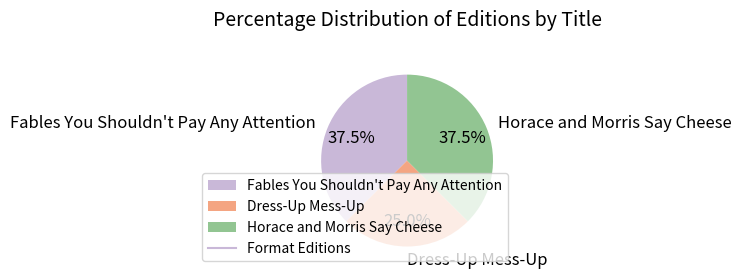

What percentage do Horace and Morris Say Cheese and Dress-Up Mess-Up together represent?

62.5%